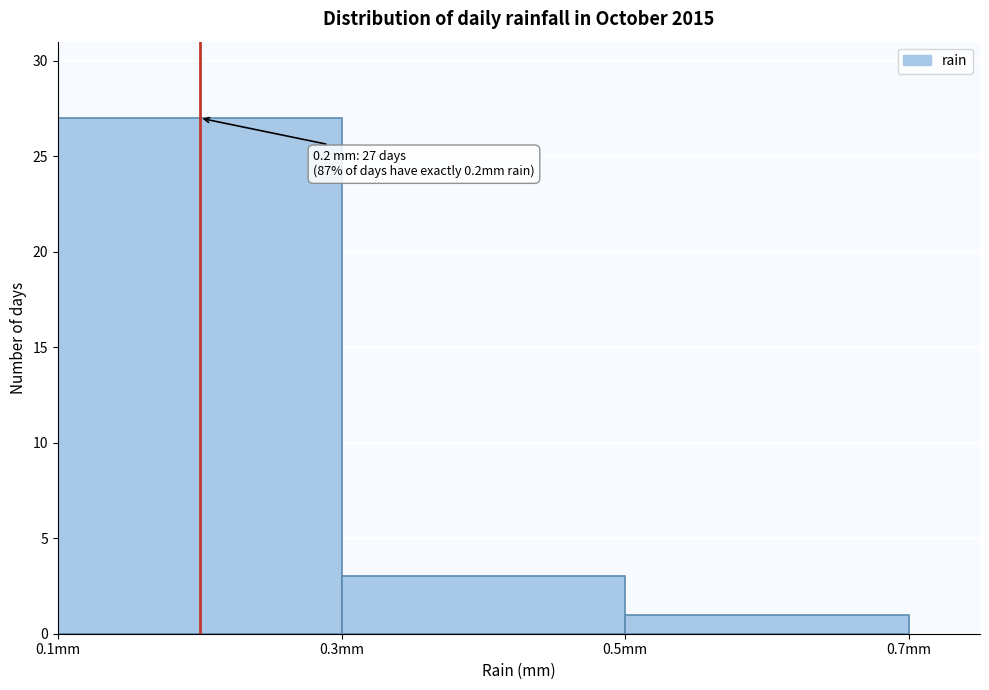

Which range on the x-axis has the tallest bar?

0.1 to 0.3